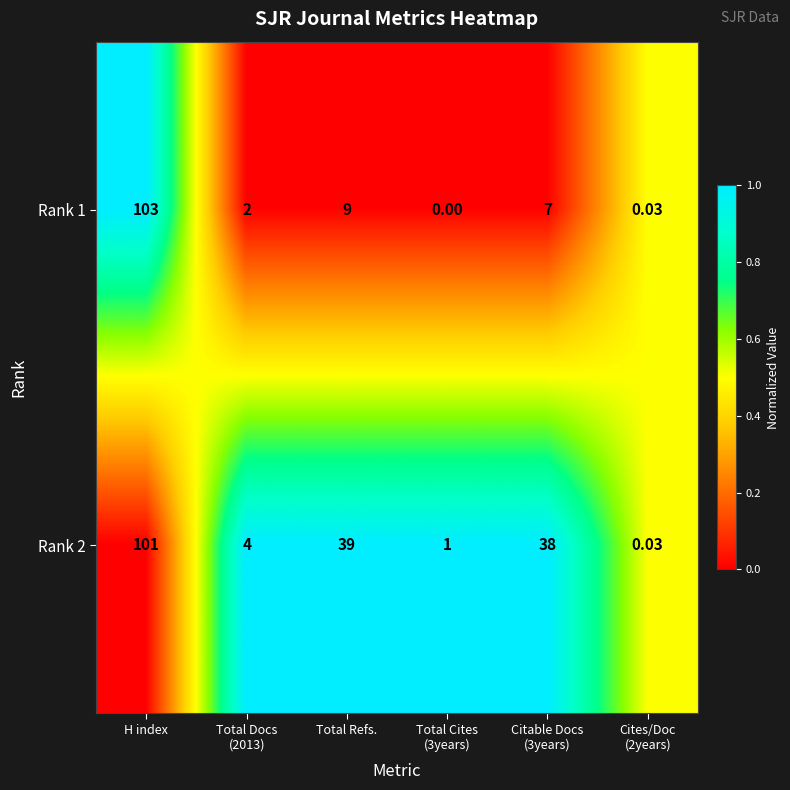

At how many categories does at least one series exceed 0?

6